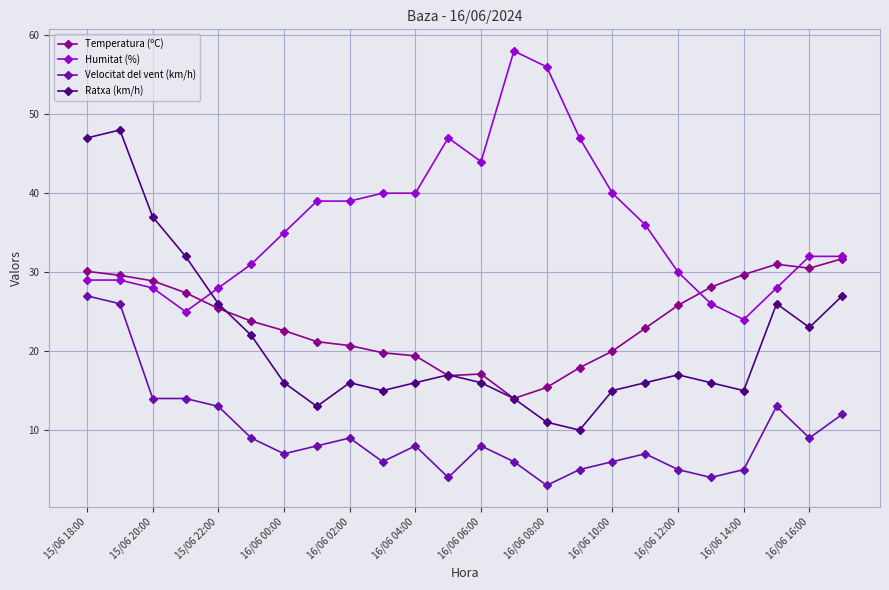

Which series has the largest total across all categories?

Humitat (%)